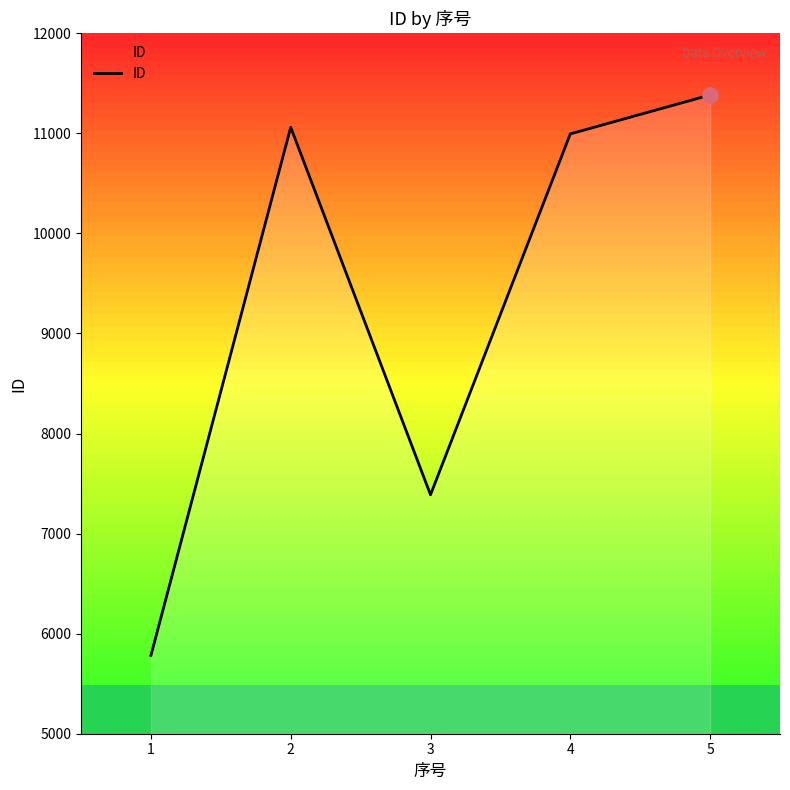

Approximately how many times larger is the value at 2 compared to 3?

1.5